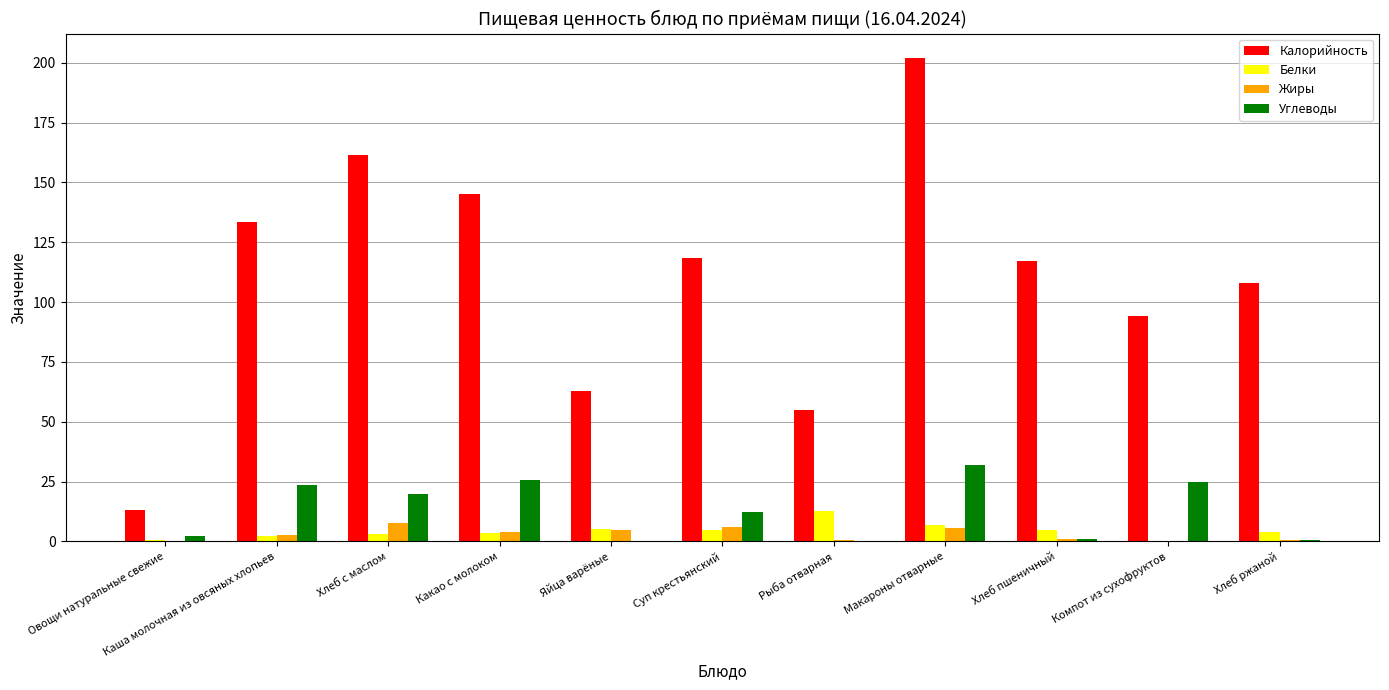

What is the approximate value of Калорийность at Макароны отварные?

202.1